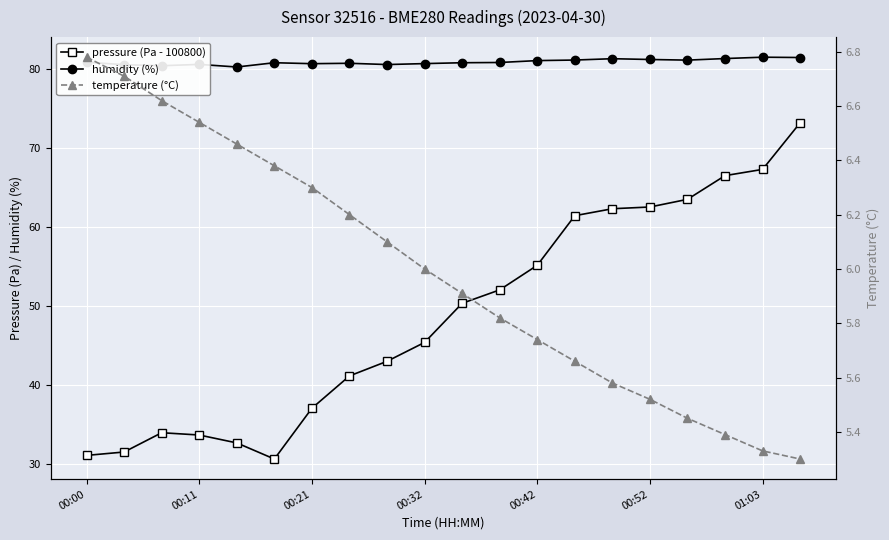

What is the label of the 19th point from the right?

00:11